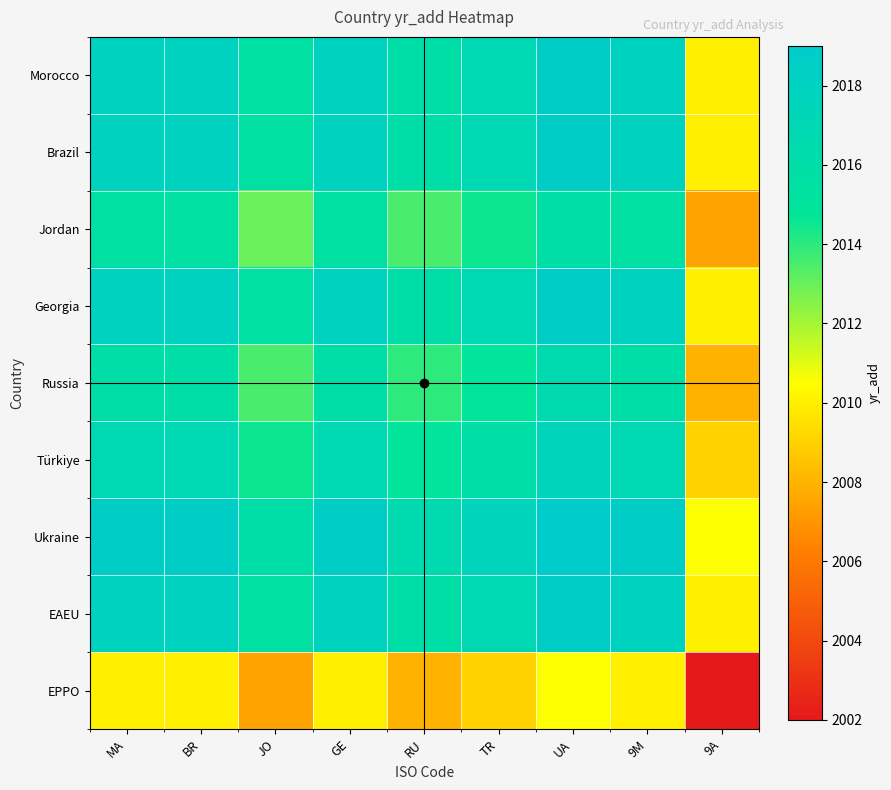

Reading left to right, extract all data points from this chart.

Morocco: MA=2018.0	BR=2018.0	JO=2015.5	GE=2018.0	RU=2016.0	TR=2017.0	UA=2018.5	9M=2018.0	9A=2010.0
Brazil: MA=2018.0	BR=2018.0	JO=2015.5	GE=2018.0	RU=2016.0	TR=2017.0	UA=2018.5	9M=2018.0	9A=2010.0
Jordan: MA=2015.5	BR=2015.5	JO=2013.0	GE=2015.5	RU=2013.5	TR=2014.5	UA=2016.0	9M=2015.5	9A=2007.5
Georgia: MA=2018.0	BR=2018.0	JO=2015.5	GE=2018.0	RU=2016.0	TR=2017.0	UA=2018.5	9M=2018.0	9A=2010.0
Russia: MA=2016.0	BR=2016.0	JO=2013.5	GE=2016.0	RU=2014.0	TR=2015.0	UA=2016.5	9M=2016.0	9A=2008.0
Türkiye: MA=2017.0	BR=2017.0	JO=2014.5	GE=2017.0	RU=2015.0	TR=2016.0	UA=2017.5	9M=2017.0	9A=2009.0
Ukraine: MA=2018.5	BR=2018.5	JO=2016.0	GE=2018.5	RU=2016.5	TR=2017.5	UA=2019.0	9M=2018.5	9A=2010.5
EAEU: MA=2018.0	BR=2018.0	JO=2015.5	GE=2018.0	RU=2016.0	TR=2017.0	UA=2018.5	9M=2018.0	9A=2010.0
EPPO: MA=2010.0	BR=2010.0	JO=2007.5	GE=2010.0	RU=2008.0	TR=2009.0	UA=2010.5	9M=2010.0	9A=2002.0